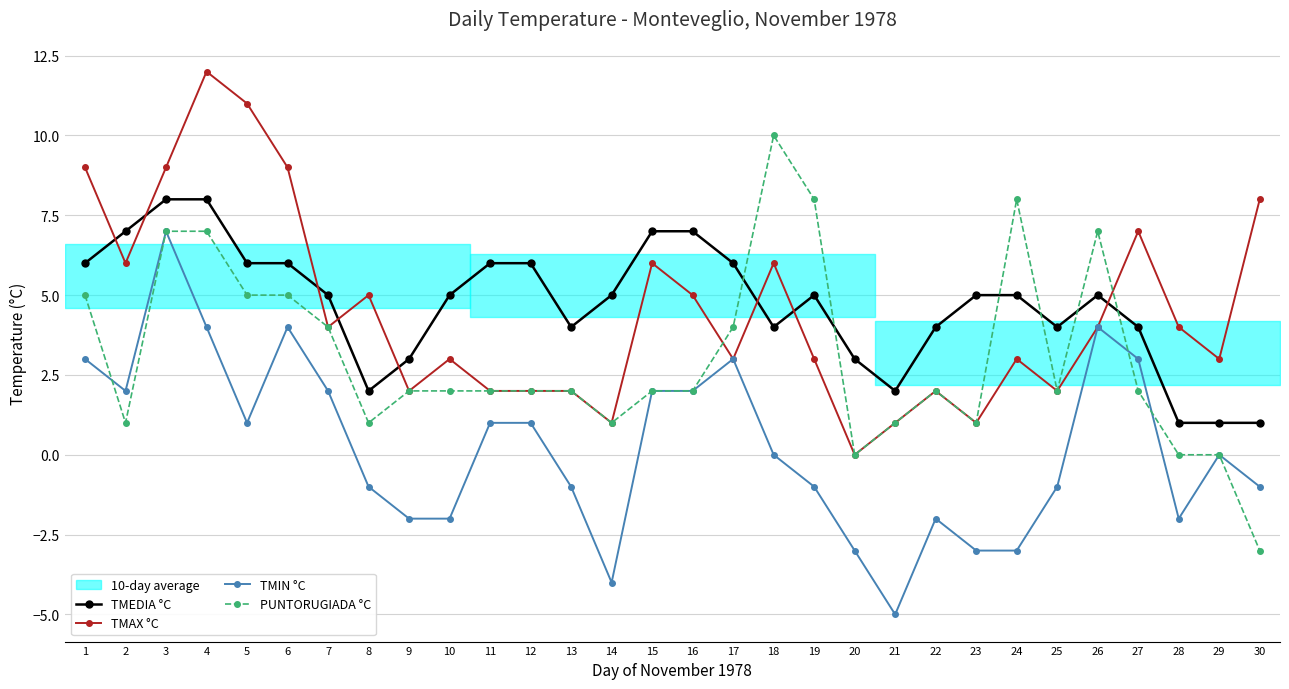

What are all the series names shown in the legend?

TMEDIA °C, TMAX °C, TMIN °C, PUNTORUGIADA °C